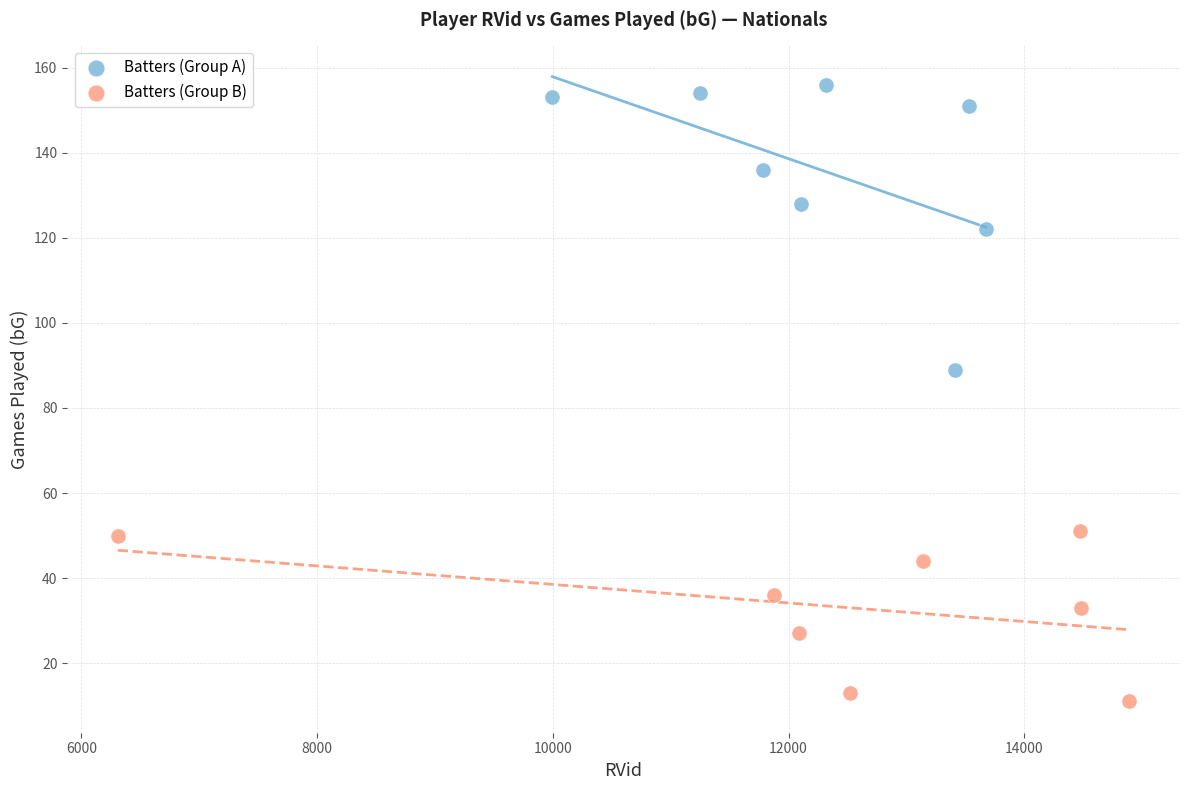

Which series has the widest spread of Y values?

Batters (Group A)